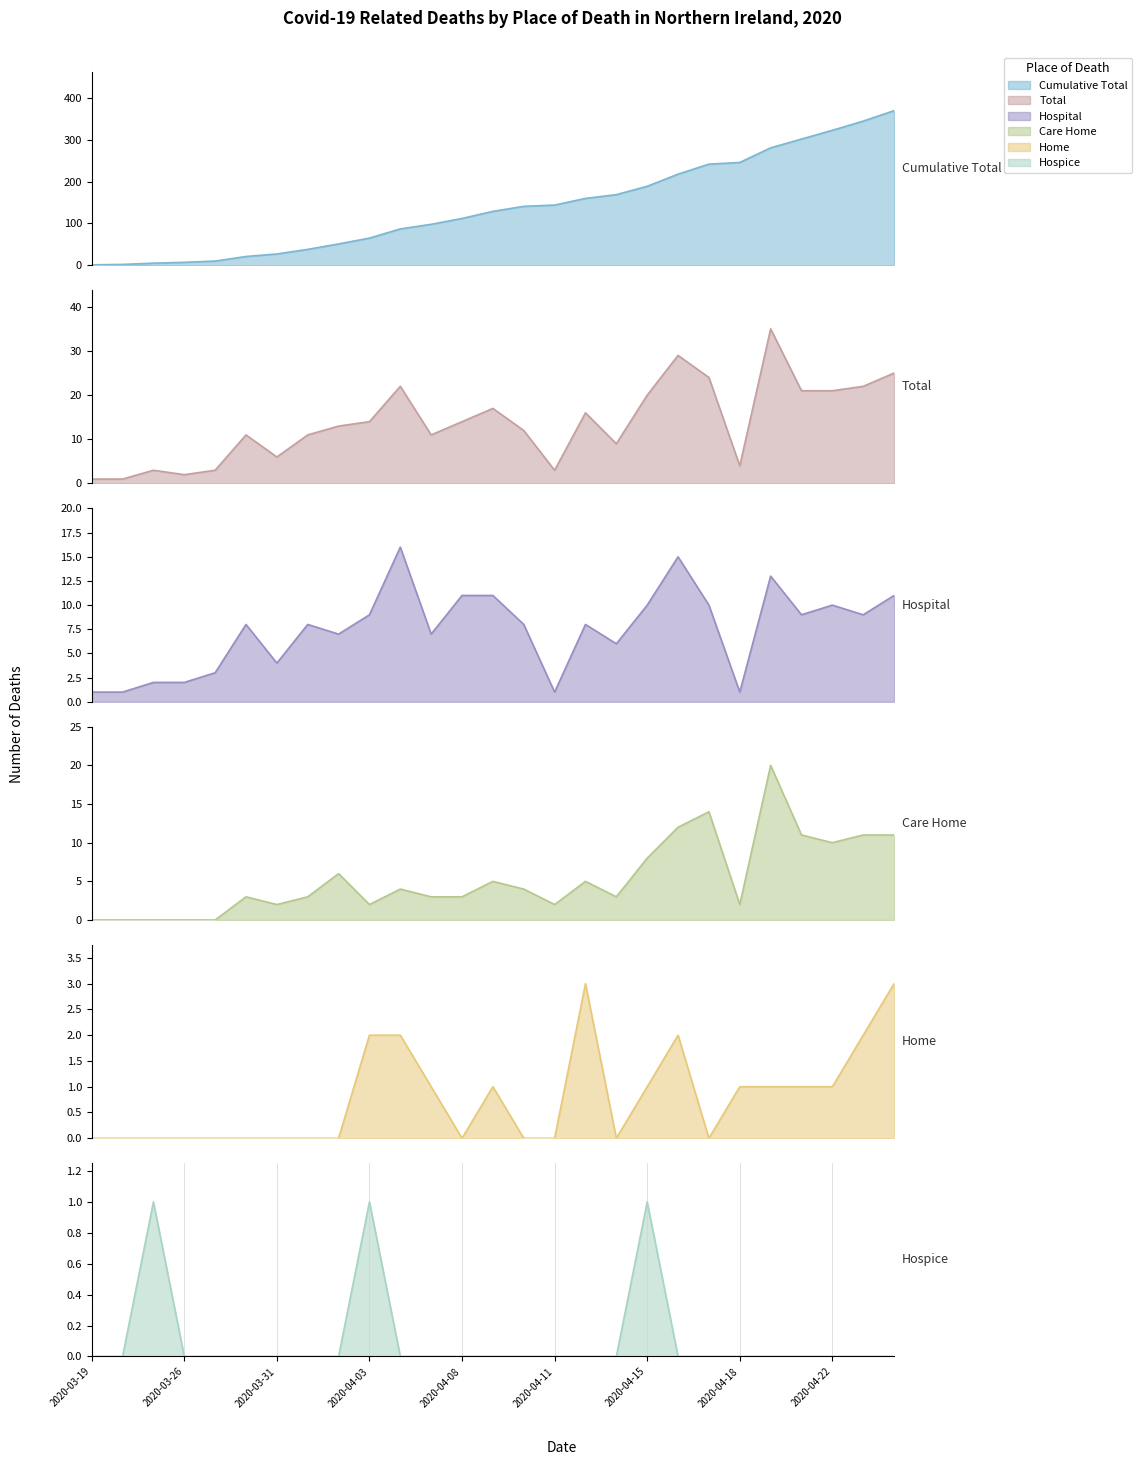

What position from the left is 17?

18